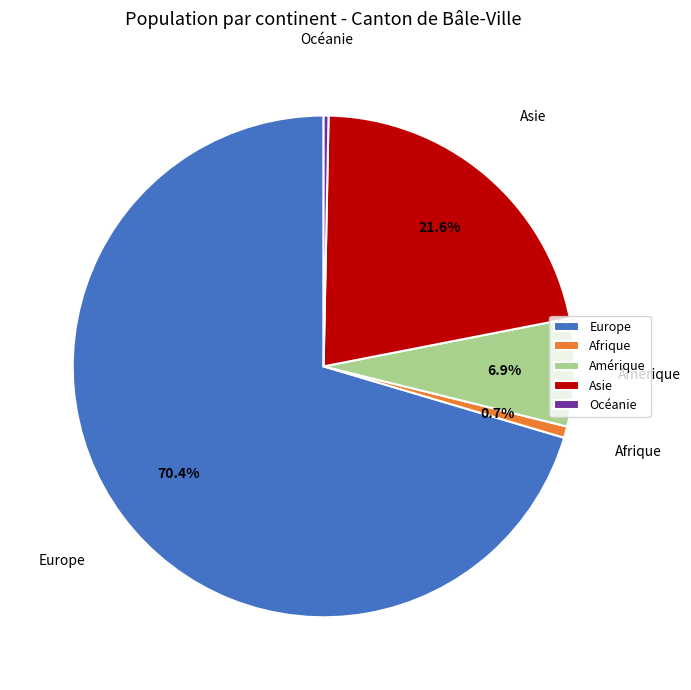

What percentage is the Afrique slice, to the nearest percent?

1%